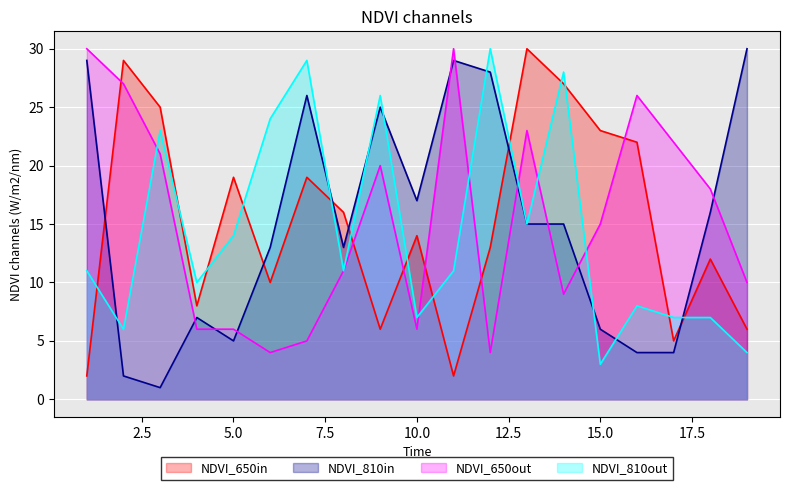

Is it true that NDVI_650in equals 32 at 15.0?

False